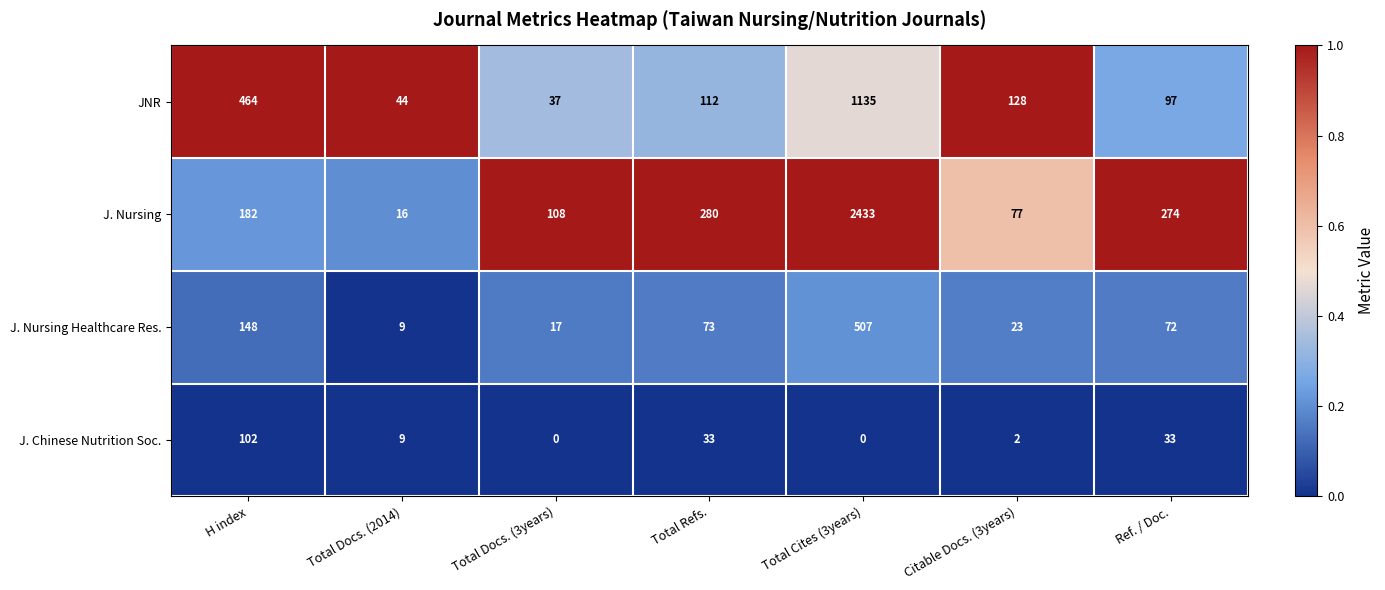

What is the total value across all series at Total Refs.?

498